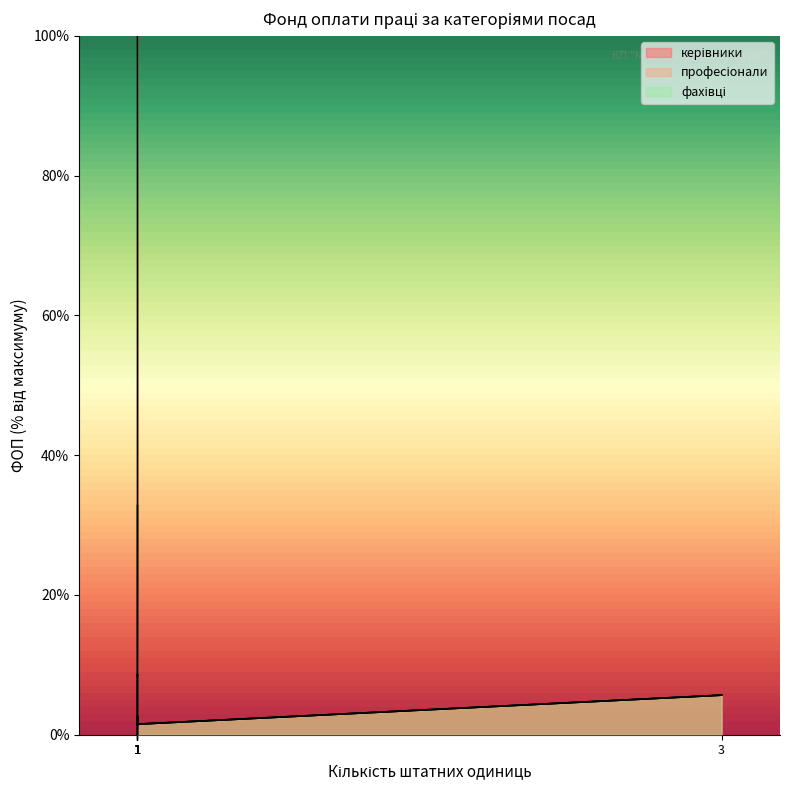

True or false: керівники has a value of 1.8 at 1.

False